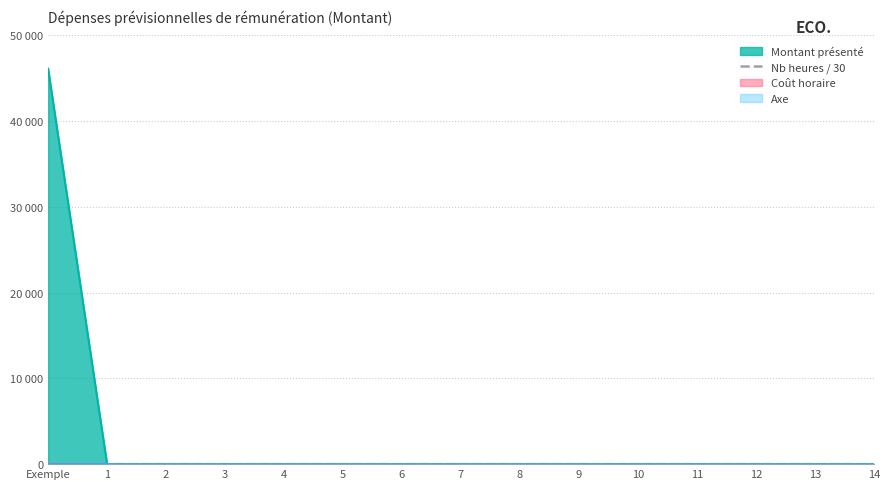

At which label is the value closest to 26?

1